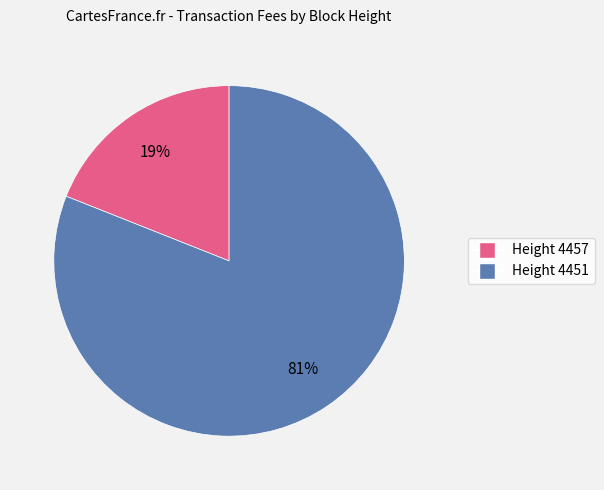

Rank the categories by value from highest to lowest.

Height 4451, Height 4457